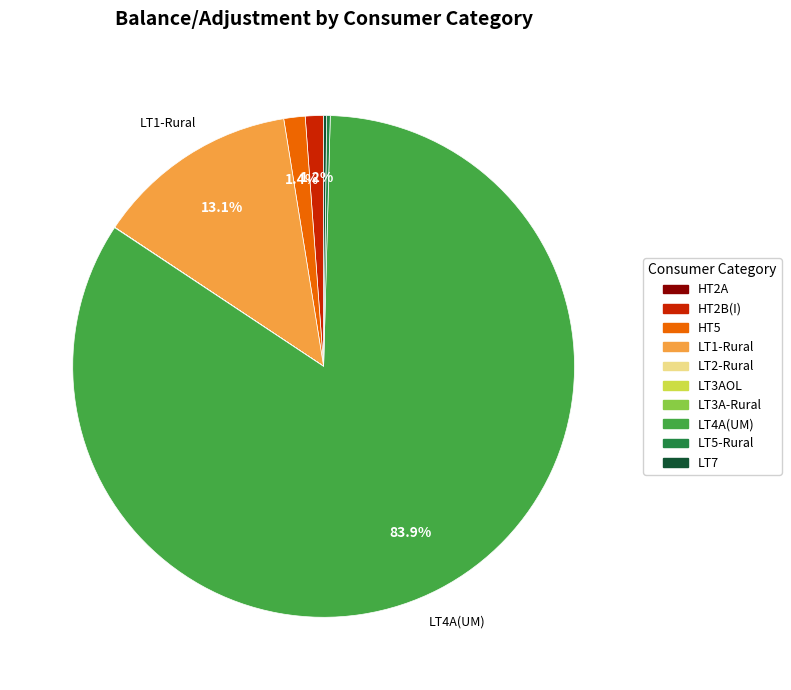

Is there any slice that represents more than half of the pie?

Yes